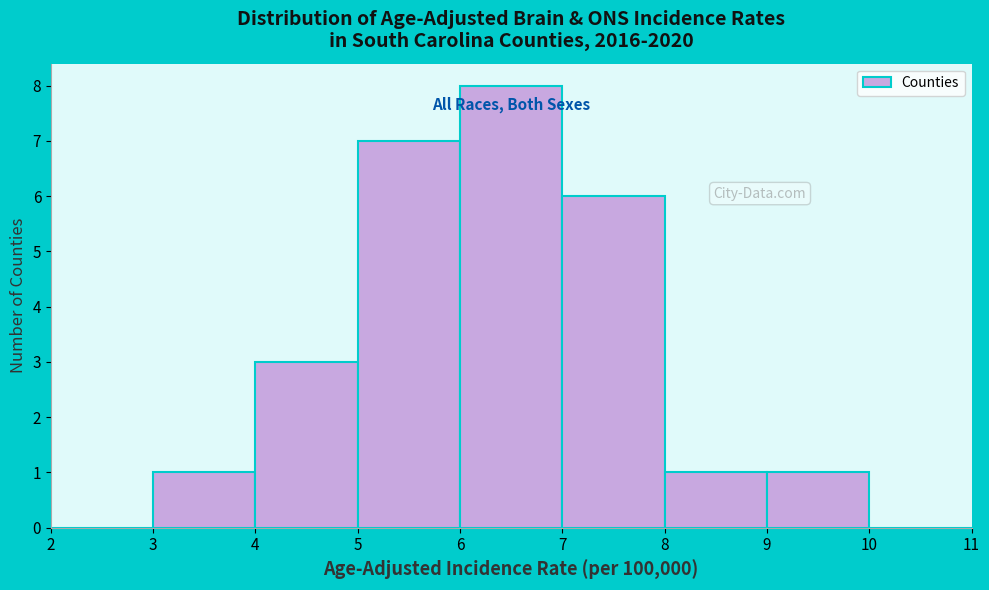

Reading left to right, list every bar in this chart as the range it spans on the x-axis followed by its height. The values are not printed on the chart, so give them approximately, as read against the axis.

2 to 3: 0
3 to 4: 1
4 to 5: 3
5 to 6: 7
6 to 7: 8
7 to 8: 6
8 to 9: 1
9 to 10: 1
10 to 11: 0